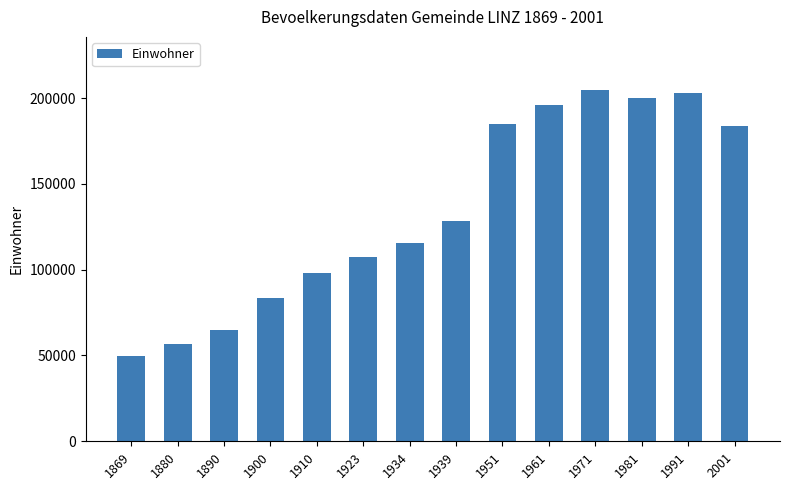

Reading right to left, what are all the values shown in this chart?

183504	203044	199910	204889	195978	184685	128177	115338	107463	97852	83356	65090	56569	49635